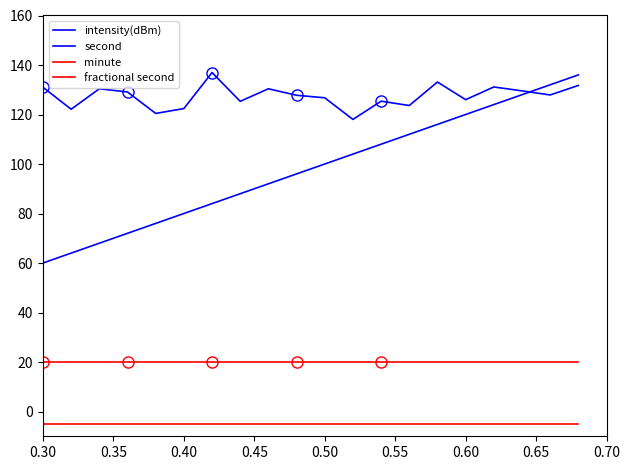

True or false: minute and fractional second intersect in this chart.

False